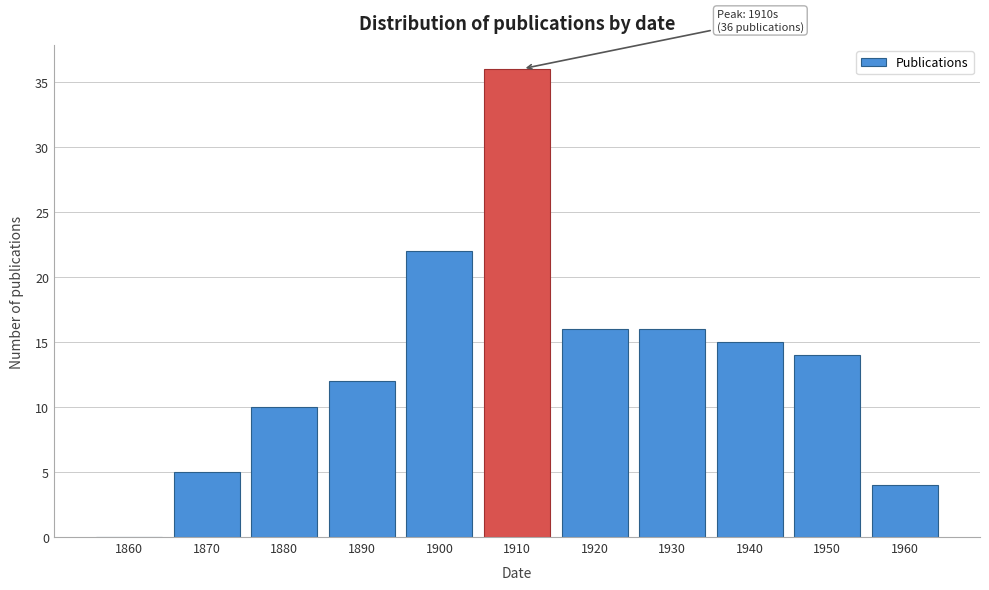

Reading left to right, list all the values displayed in this chart.

1860=0	1870=5	1880=10	1890=12	1900=22	1910=36	1920=16	1930=16	1940=15	1950=14	1960=4